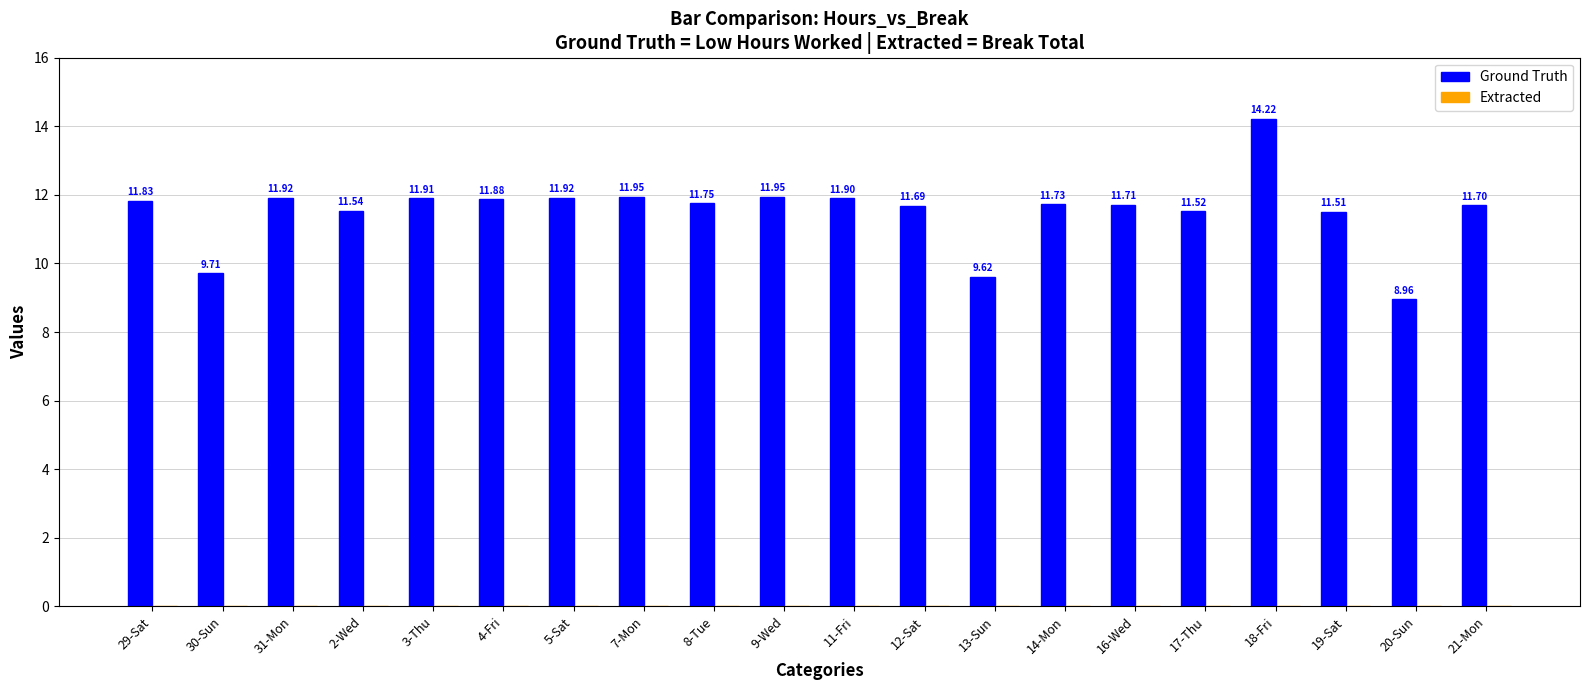

What is the difference between the maximum and minimum values?

5.3